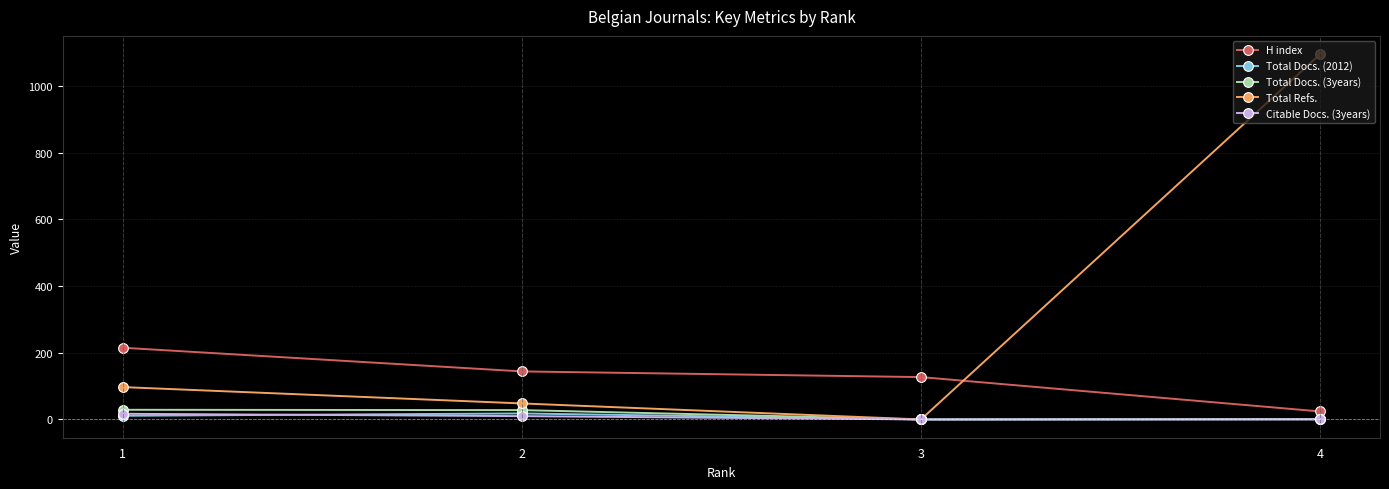

Where is the first local maximum for Total Docs. (2012)?

2